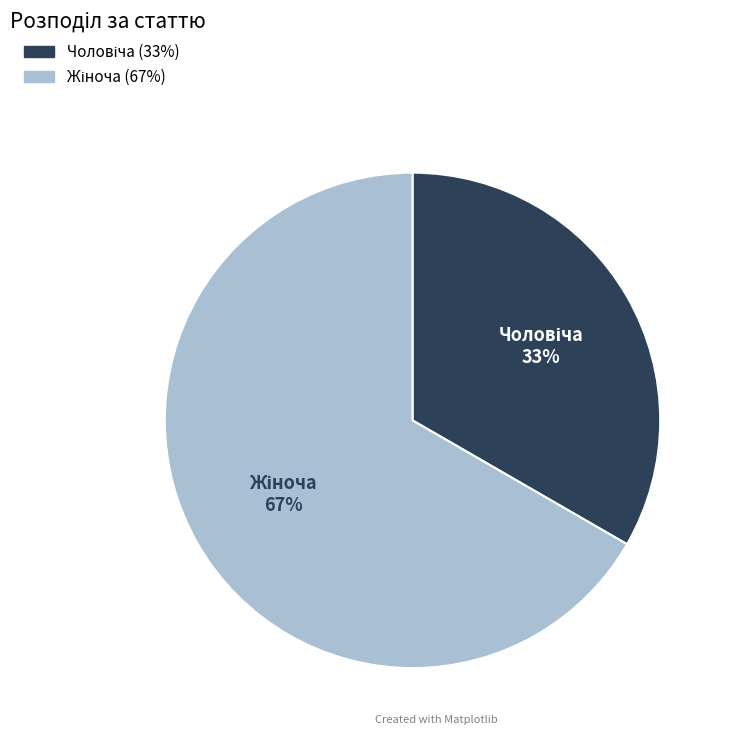

Is there a majority slice in this chart?

Yes